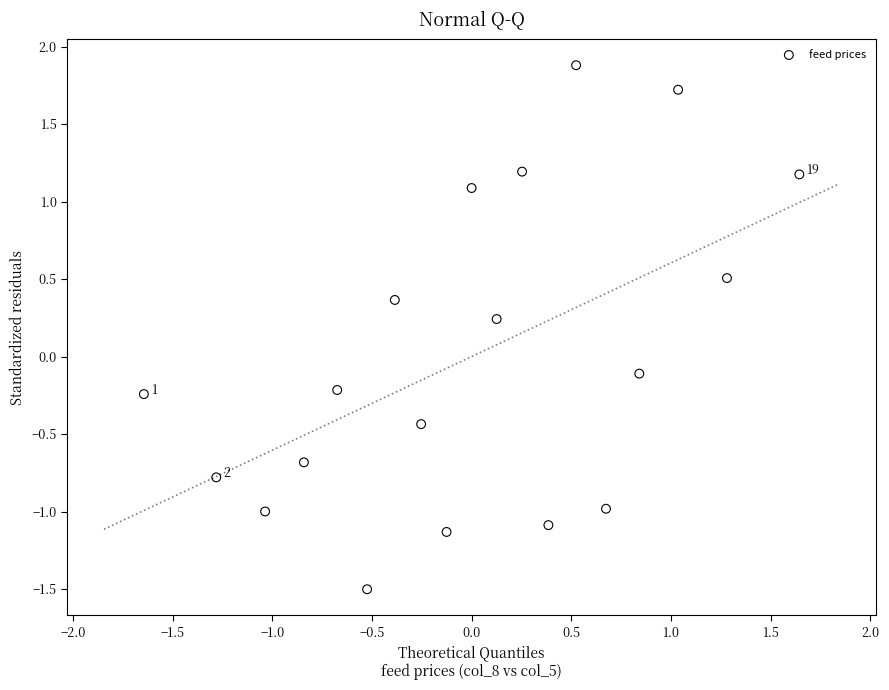

What is the range of X values (max minus min)?

3.3